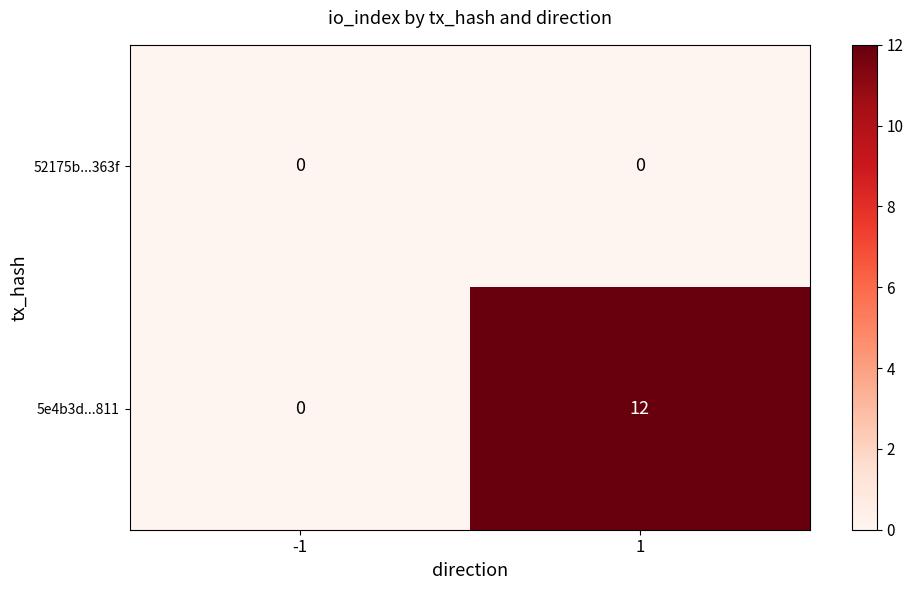

At how many categories does at least one series exceed 2?

1